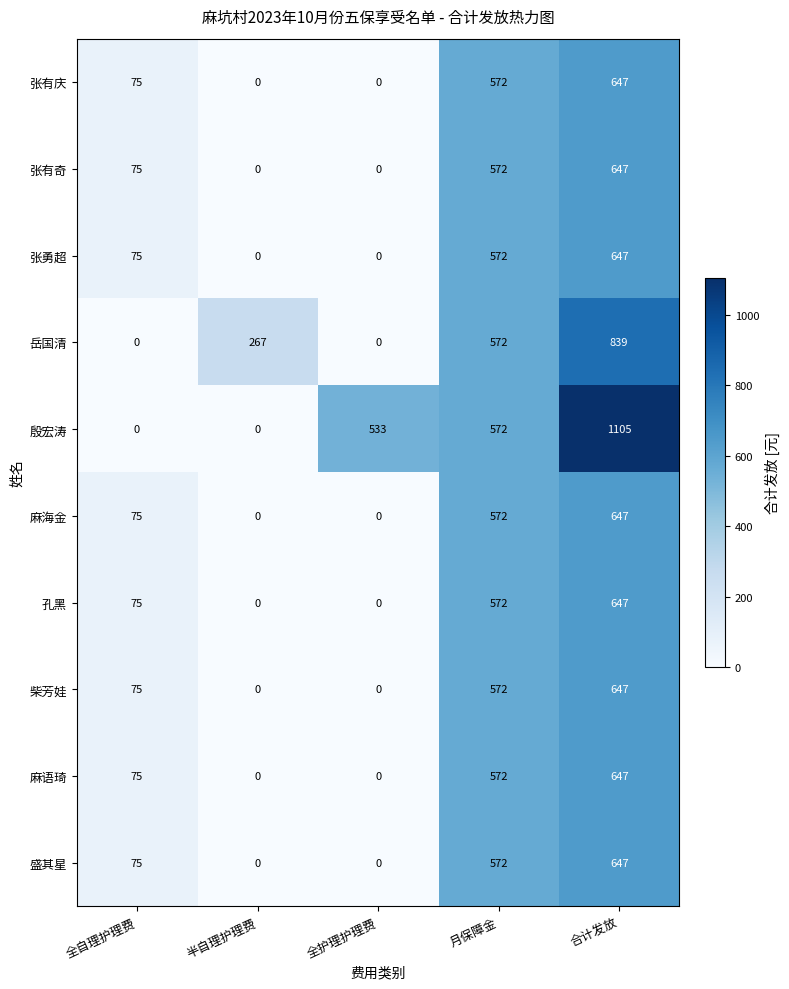

At which label is 张勇超 closest to 323?

全自理护理费